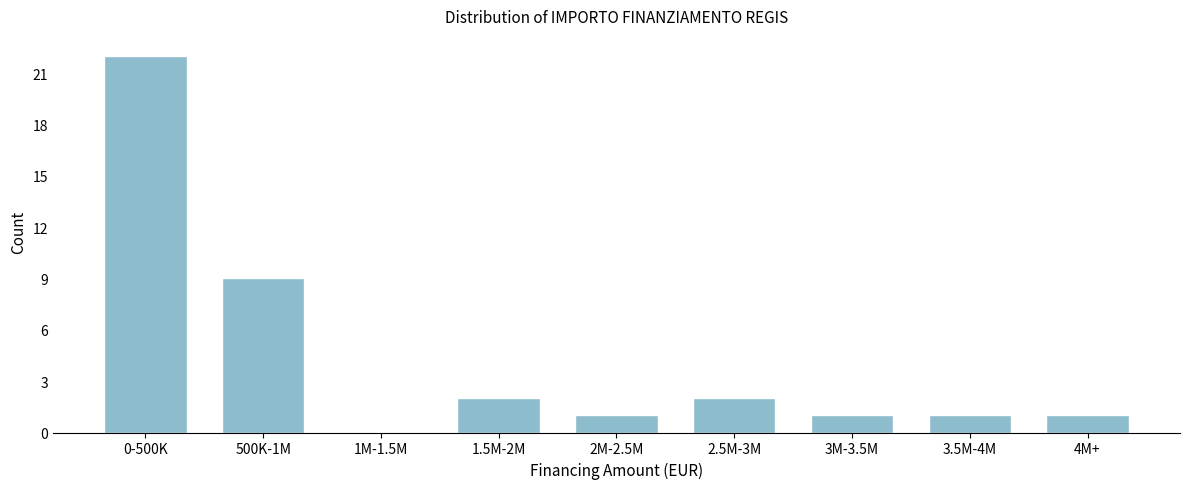

Reading left to right, list all the values displayed in this chart.

0-500K=22	500K-1M=9	1M-1.5M=0	1.5M-2M=2	2M-2.5M=1	2.5M-3M=2	3M-3.5M=1	3.5M-4M=1	4M+=1